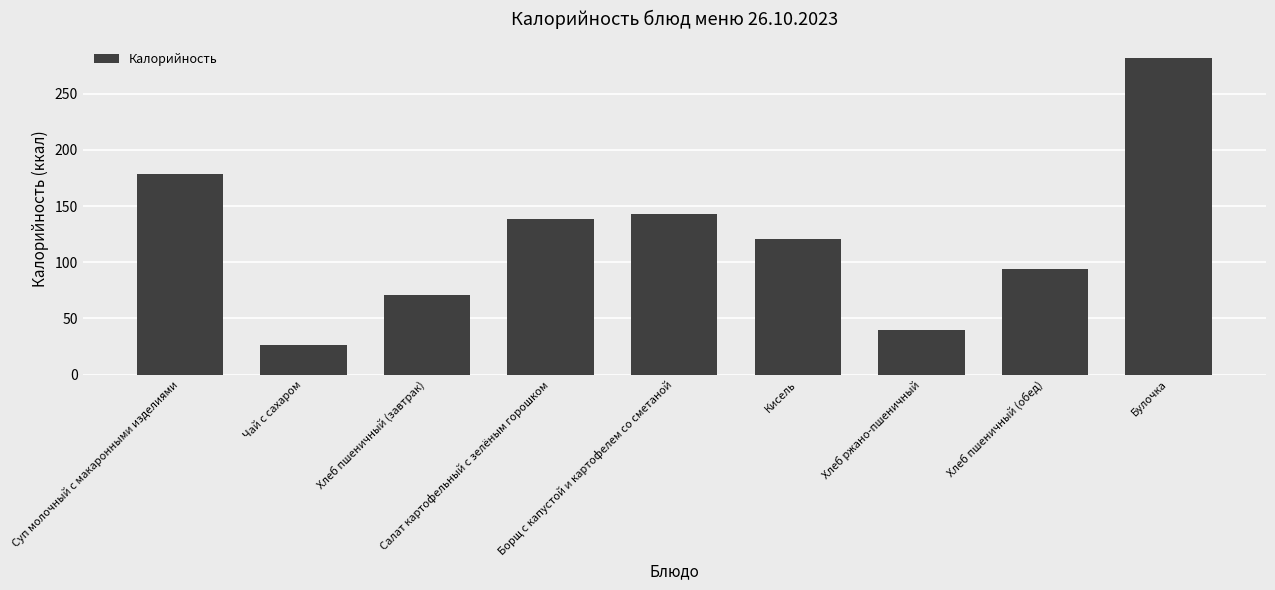

What is the ratio of the value at Хлеб ржано-пшеничный to the value at Чай с сахаром?

1.5